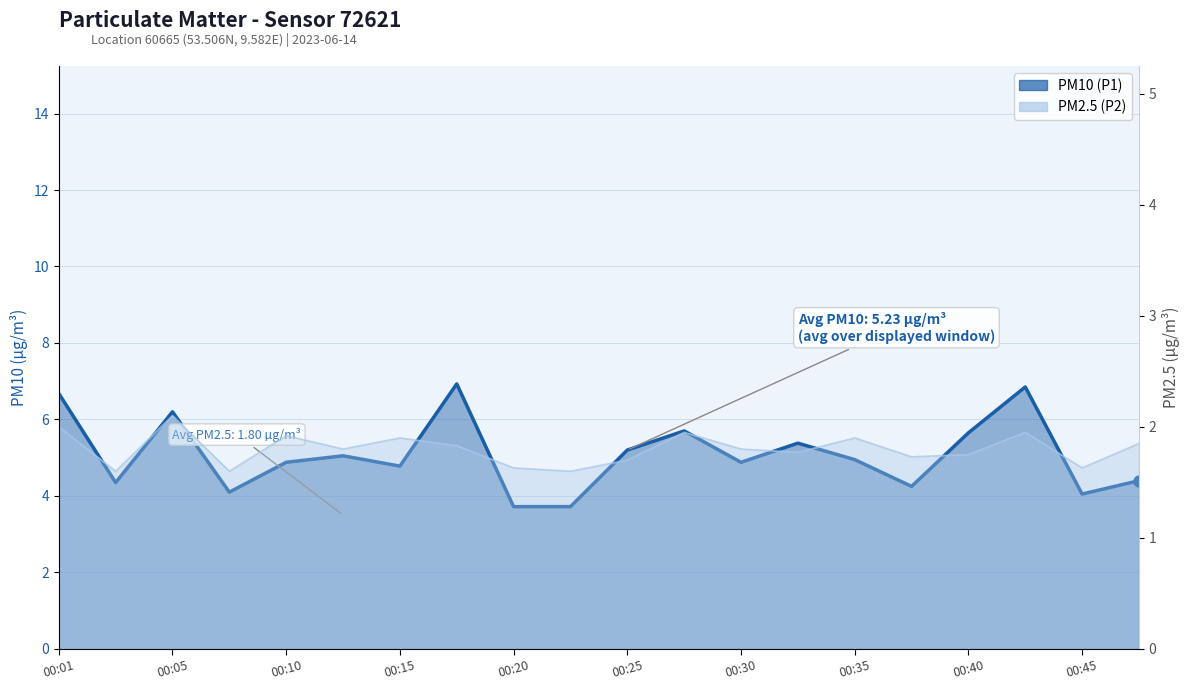

Count the number of categories in the chart.

20